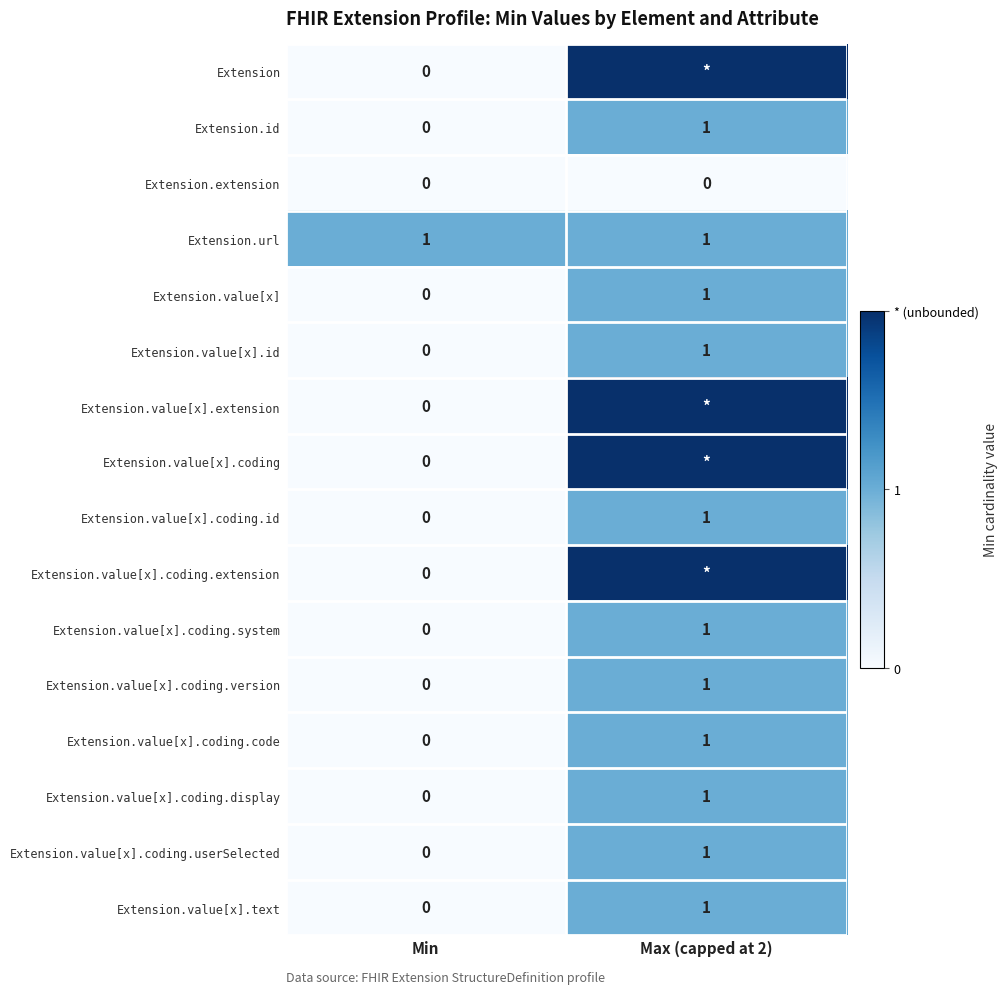

At how many categories does at least one series exceed 1?

1